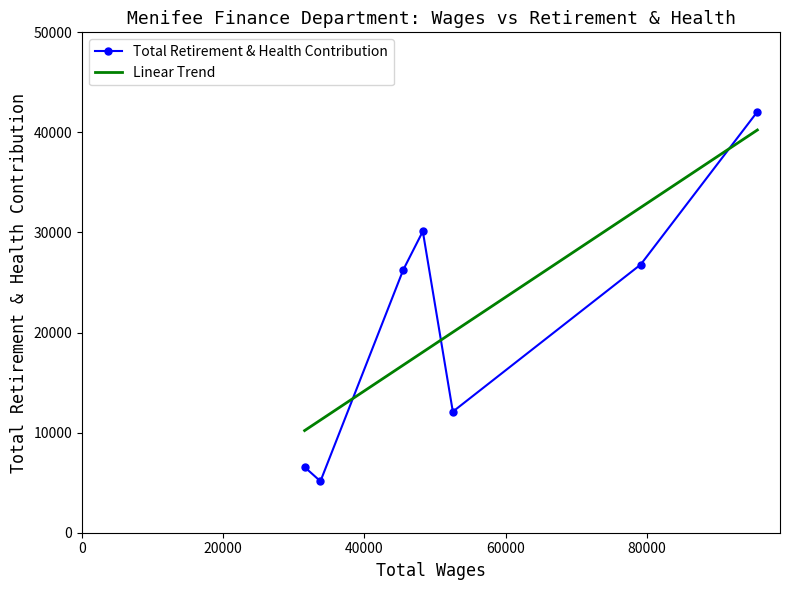

At which label is the value closest to 23604?

45503.0